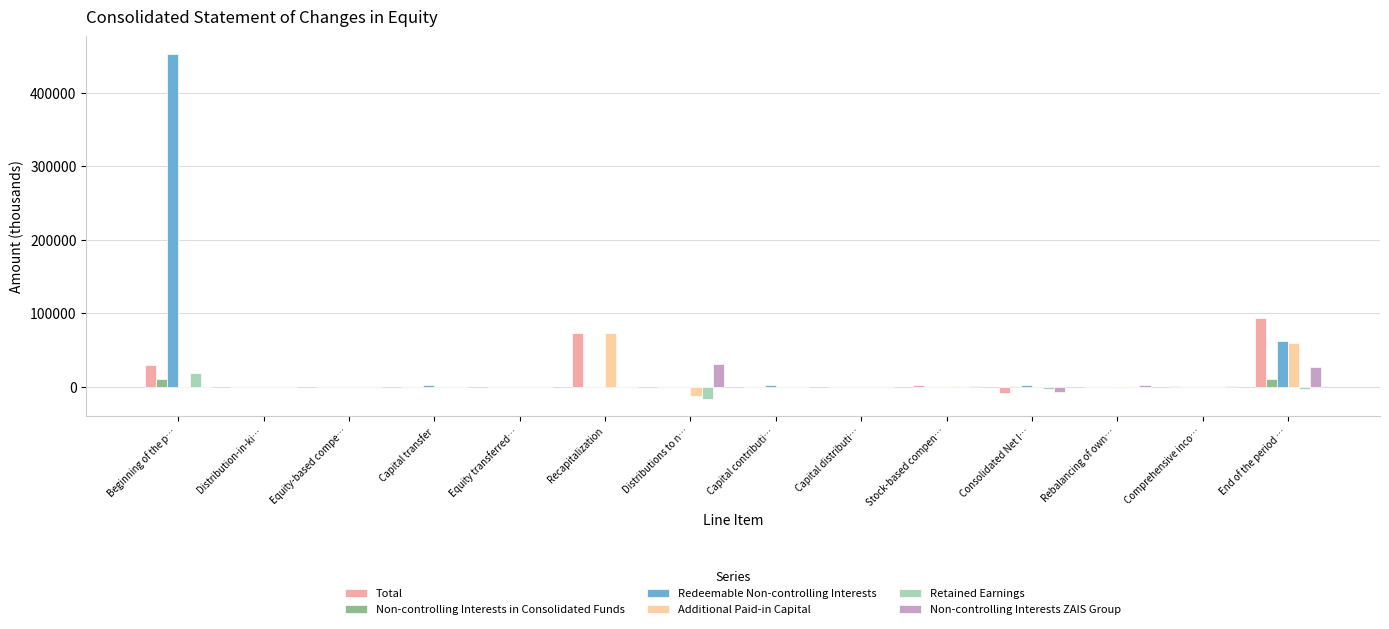

What is the difference between the Retained Earnings values at Recapitalization and Capital transfer?

370